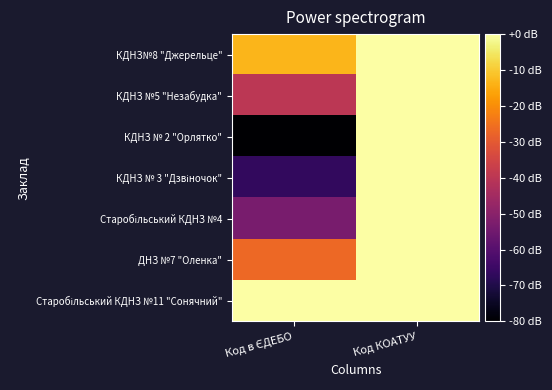

List the series in order of their overall mean, lowest first.

КДНЗ № 2 "Орлятко", КДНЗ № 3 "Дзвіночок", Старобільський КДНЗ №4, КДНЗ №5 "Незабудка", ДНЗ №7 "Оленка", КДНЗ№8 "Джерельце", Старобільський КДНЗ №11 "Сонячний"